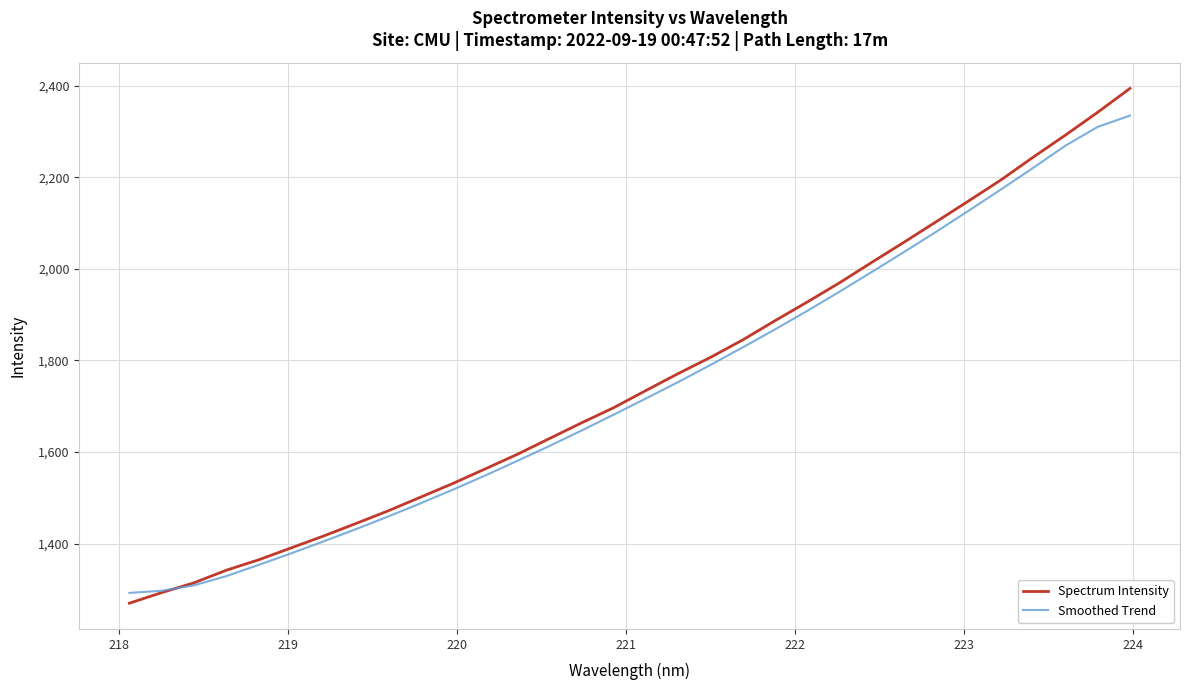

What is the smallest value displayed?

1270.0